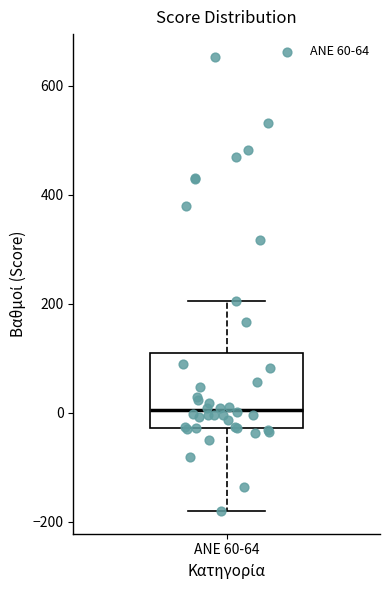

Where is the upper edge of the box for ANE 60-64 on the y-axis? The values are not printed on the chart, so give them approximately, as read against the axis.

100